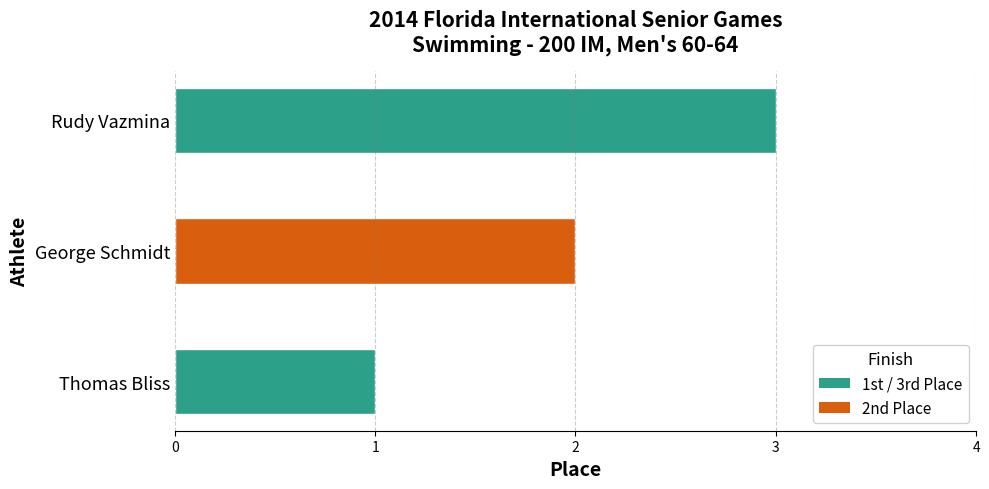

What is the change in value from Thomas Bliss to Rudy Vazmina?

+2